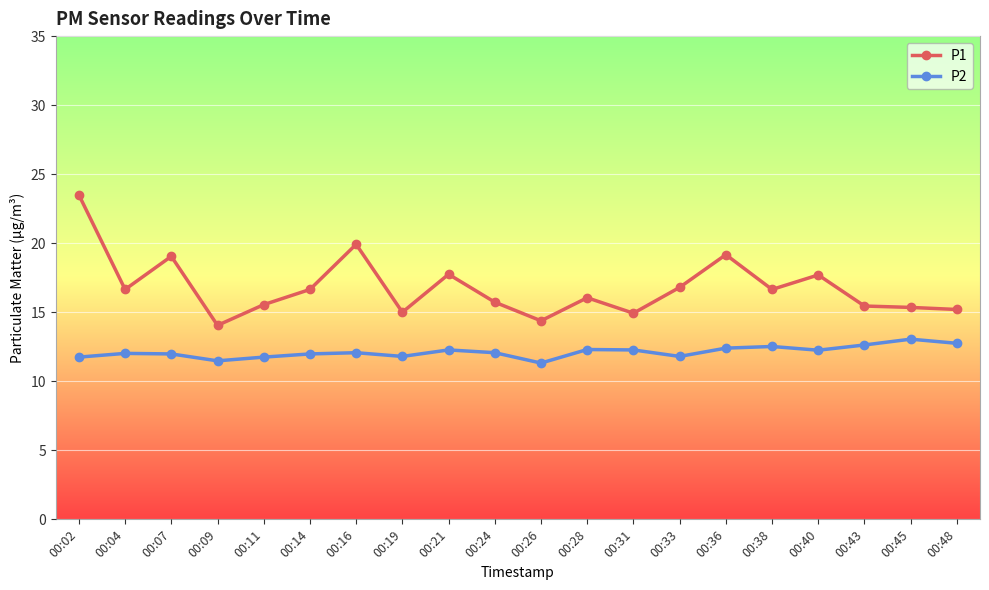

What is the difference between the second highest and minimum values in the P2 series?

1.4